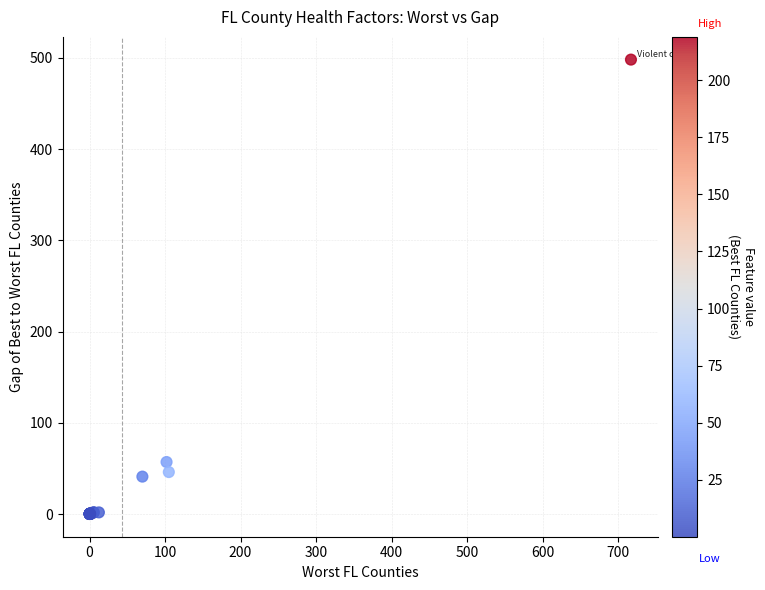

What Y value in the scatter plot is closest to 249?

57.0